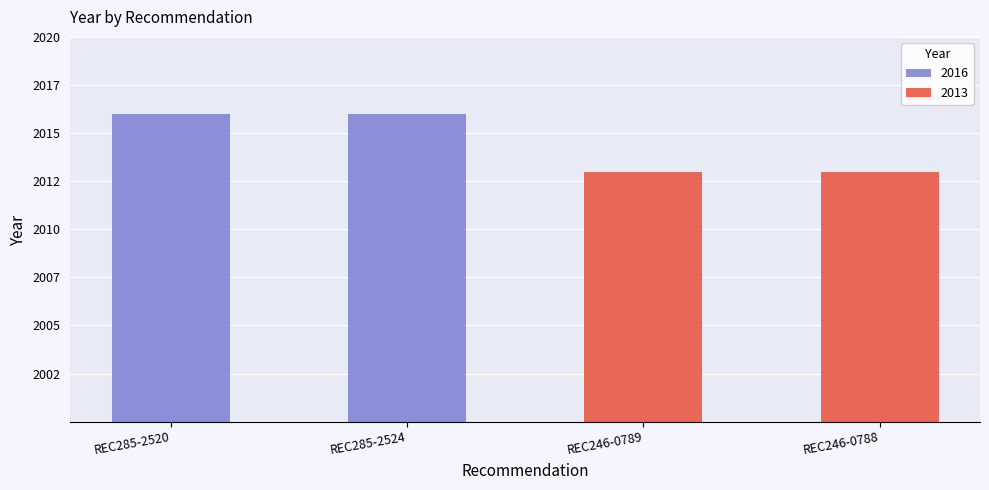

What is the change in value from REC285-2520 to REC246-0789?

-3